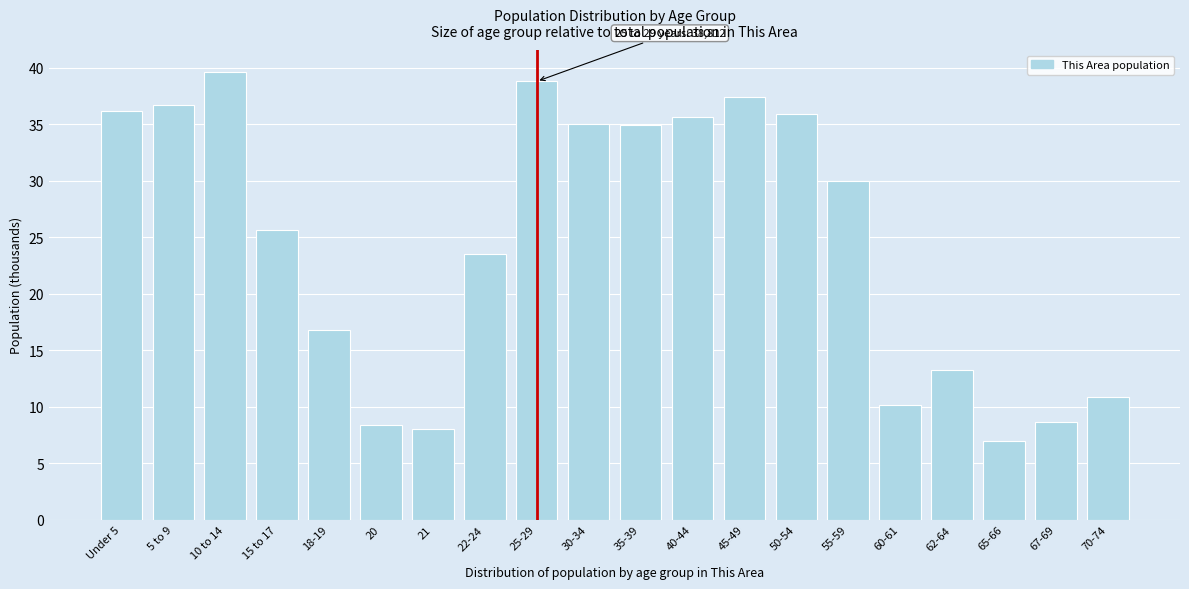

Where does the data first go above 29?

Under 5